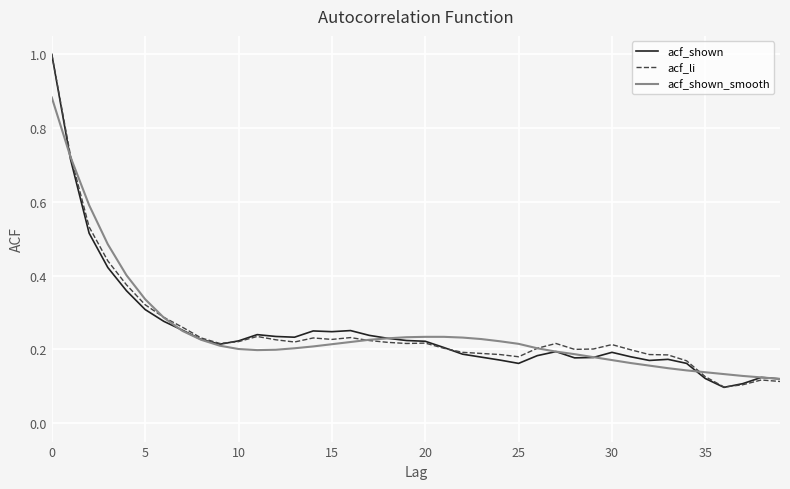

What is the sum of all acf_shown values?

10.0